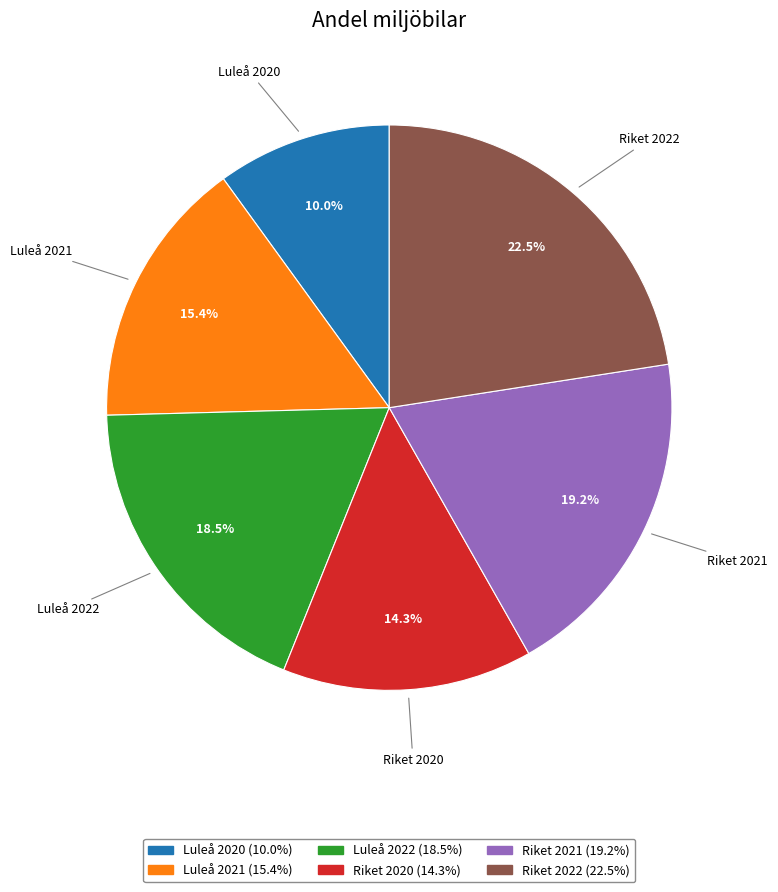

Rank the categories by value from highest to lowest.

Riket 2022, Riket 2021, Luleå 2022, Luleå 2021, Riket 2020, Luleå 2020